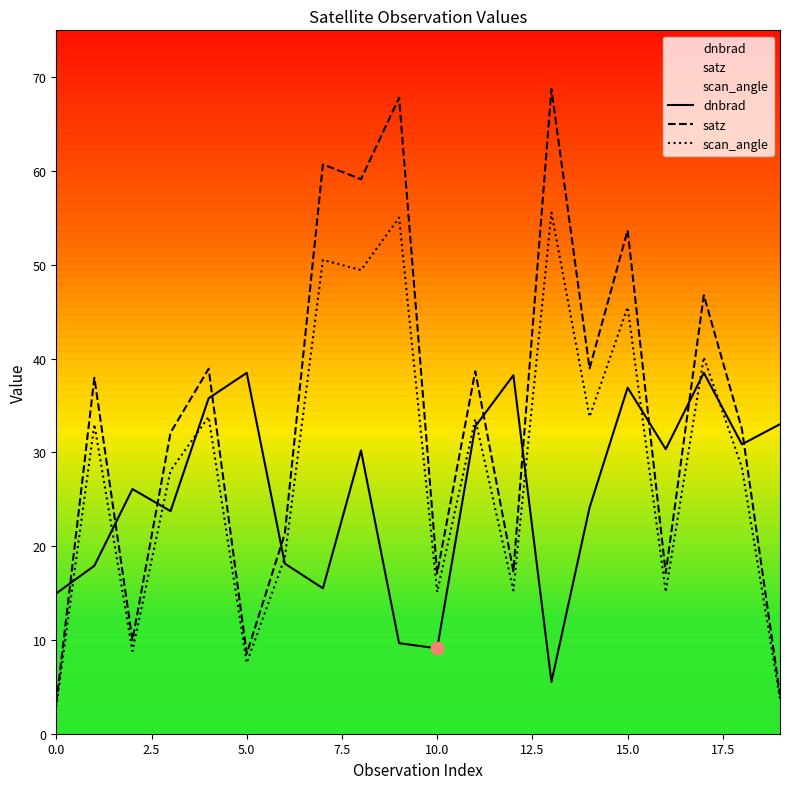

Which series has the largest total across all categories?

satz